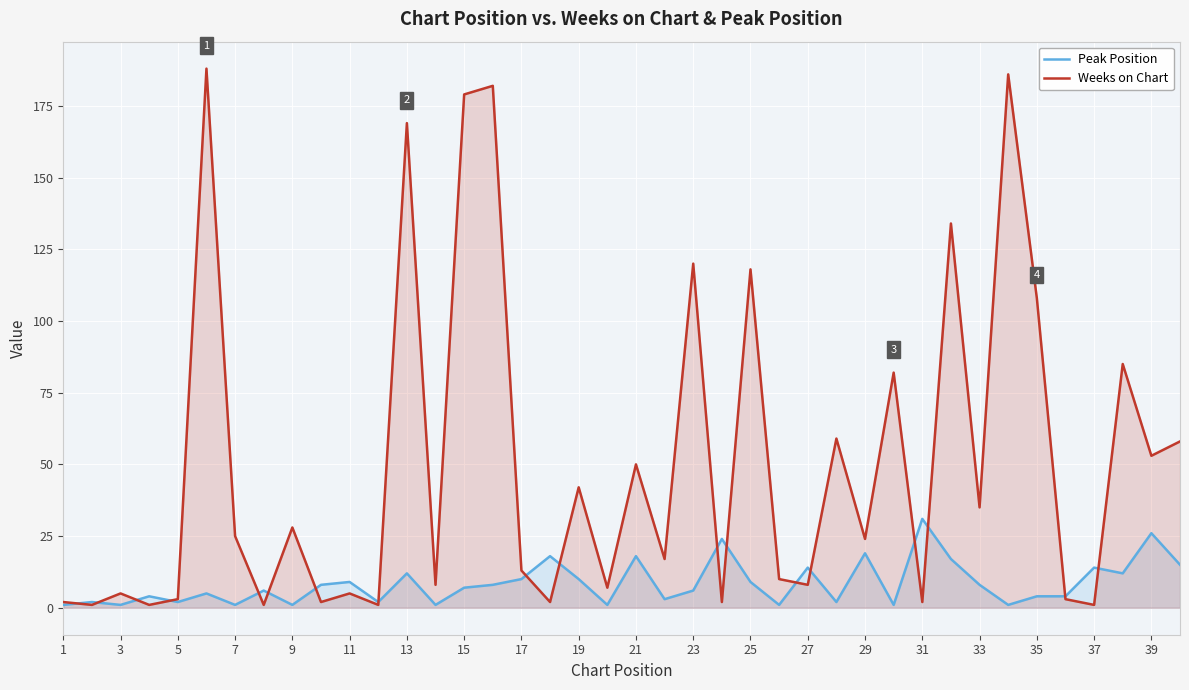

At 23, list the series in order from largest to smallest.

Weeks on Chart, Peak Position